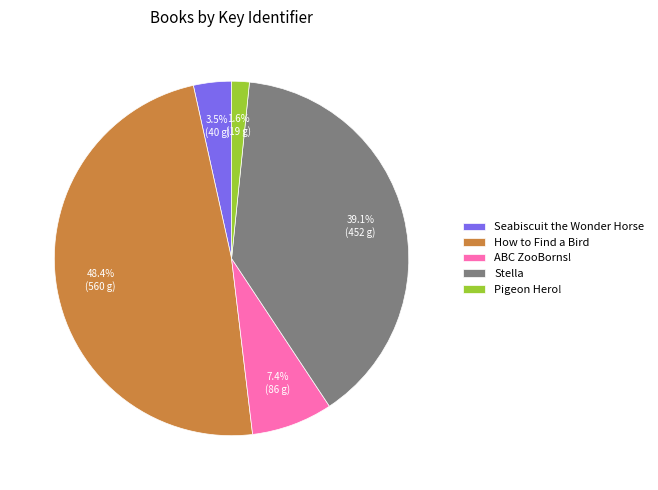

What is the ratio of the value at ABC ZooBorns! to the value at Pigeon Hero!?

4.6